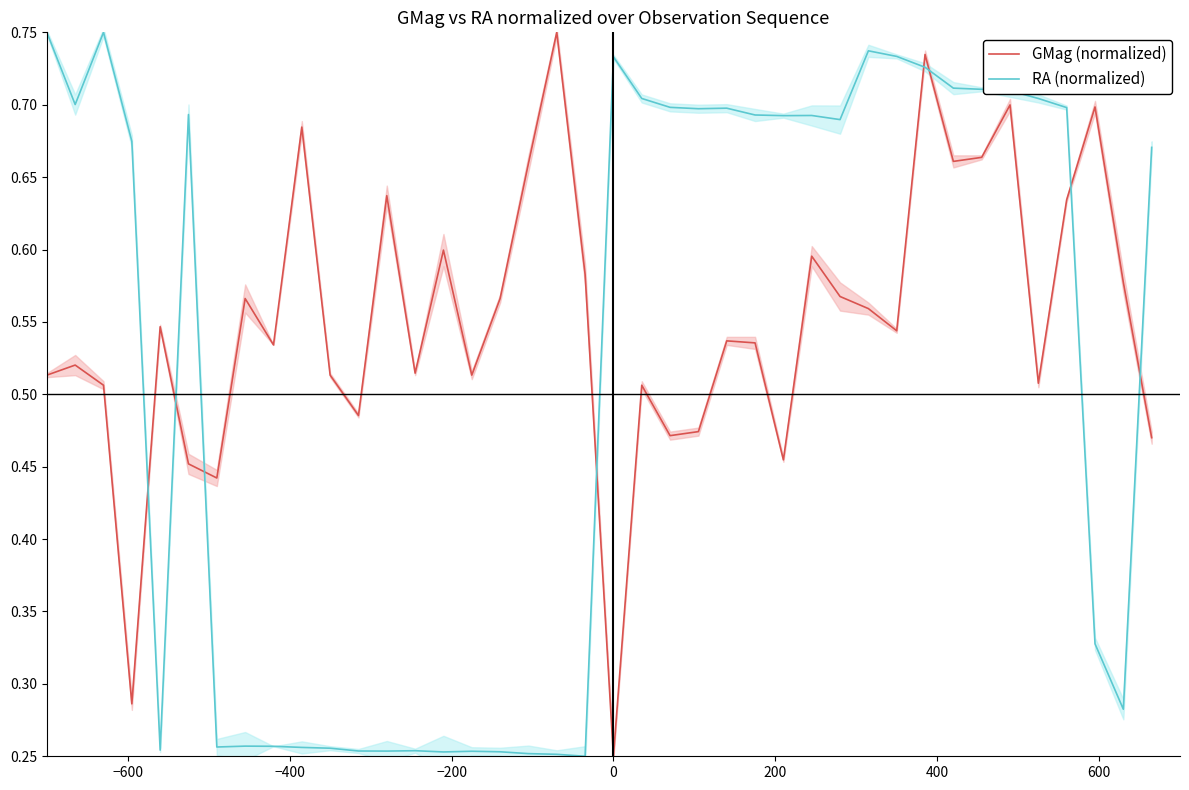

How many lines are shown in the chart?

2